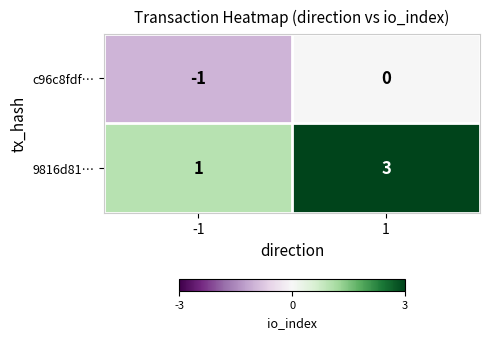

True or false: c96c8fdf… has a value of 0 at 1.

True